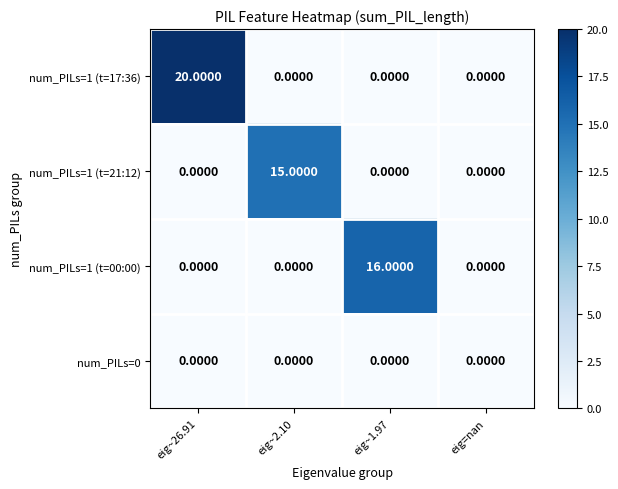

List the series in order of their peak value, highest first.

num_PILs=1 (t=17:36), num_PILs=1 (t=00:00), num_PILs=1 (t=21:12), num_PILs=0